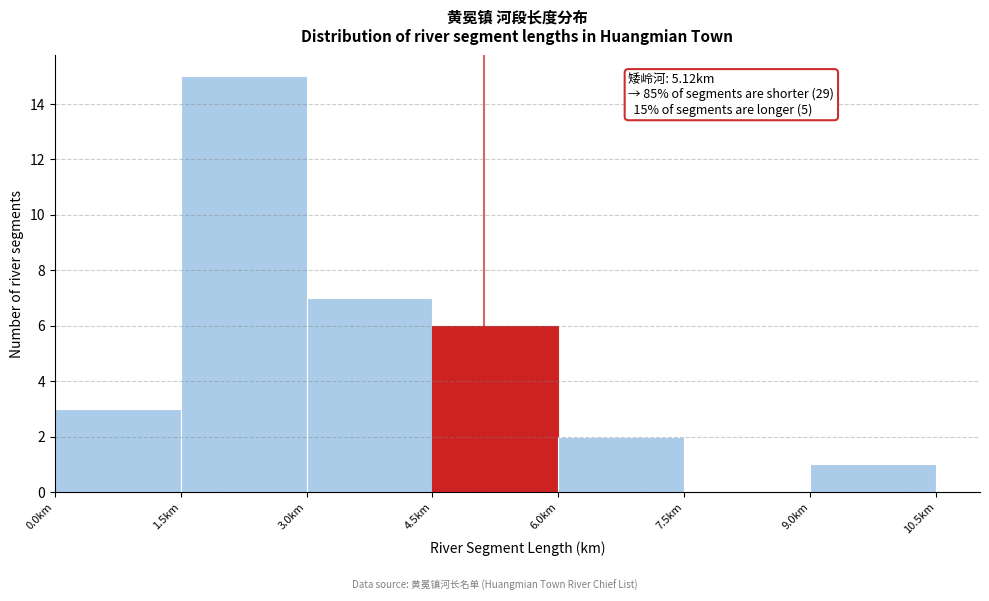

Which range on the x-axis has the tallest bar?

1.5 to 3.0